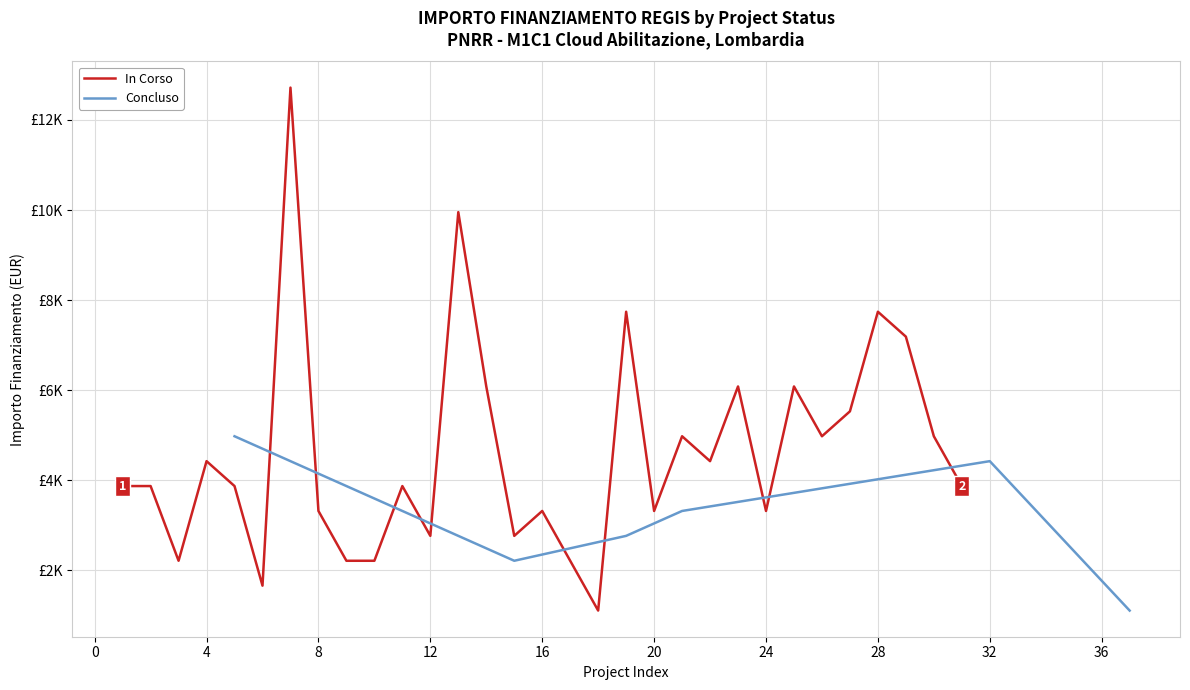

Between 20 and 15, which is larger?

20